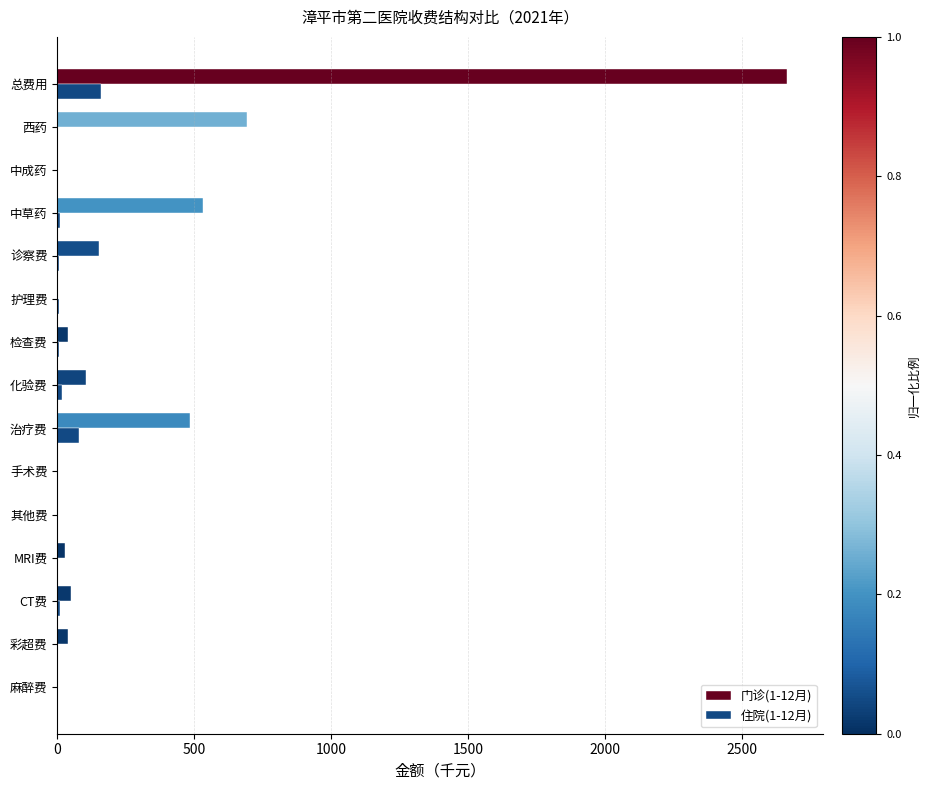

The value of 住院(1-12月) at 总费用 is 160.1. True or false?

True